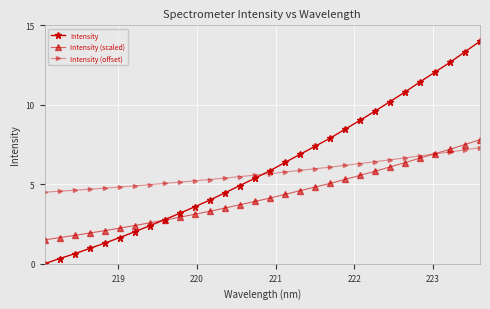

Rank the series by their average value, from lowest to highest.

Intensity (scaled), Intensity (offset), Intensity